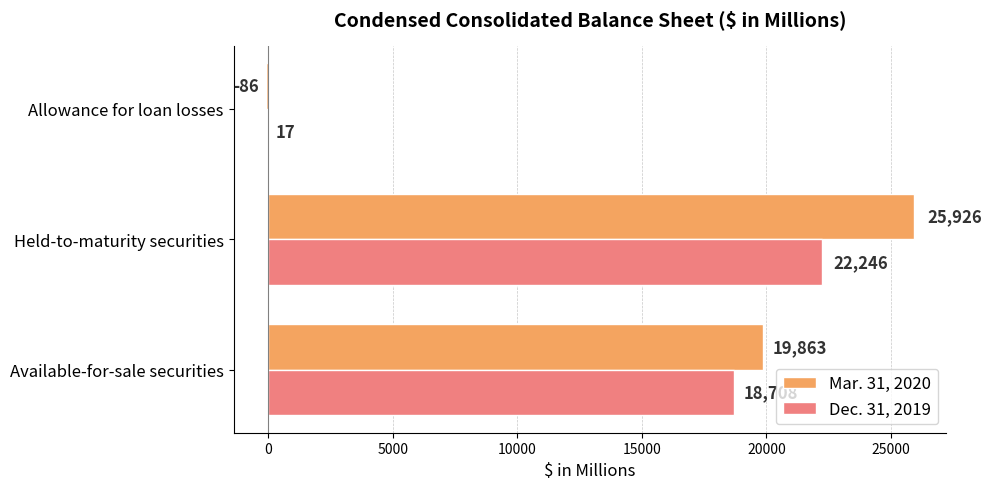

Is it true that Mar. 31, 2020 equals 19863 at Available-for-sale securities?

True